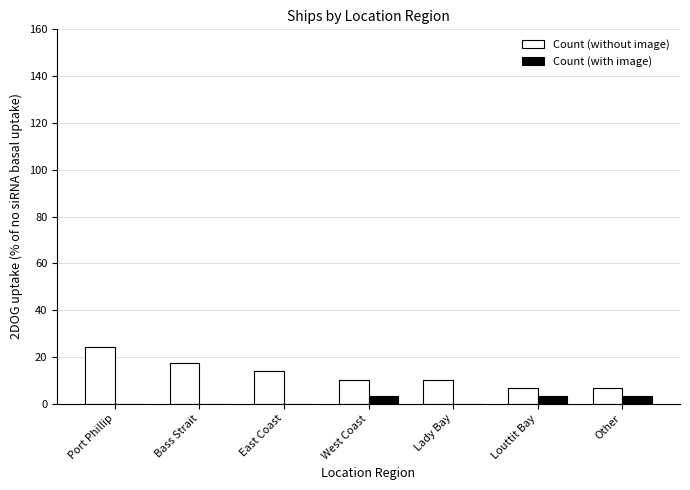

Between Port Phillip and Other, which series saw the biggest shift?

Count (without image)